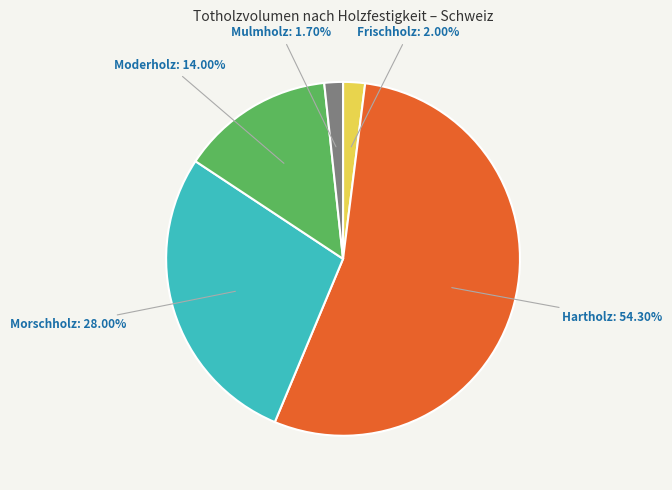

What is the total percentage of Morschholz and Frischholz?

30.0%